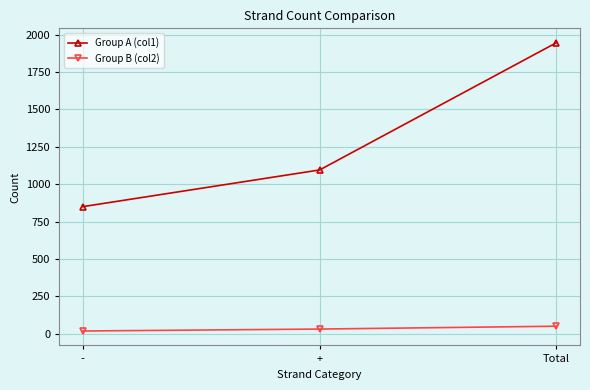

What are all the series names shown in the legend?

Group A (col1), Group B (col2)